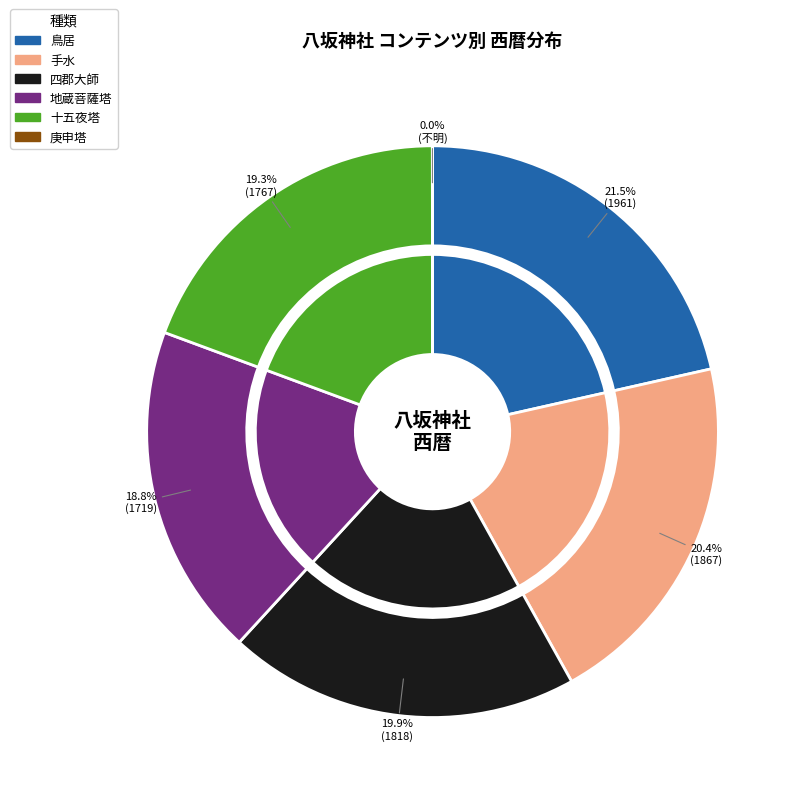

Is 四郡大師 the majority of the pie?

No